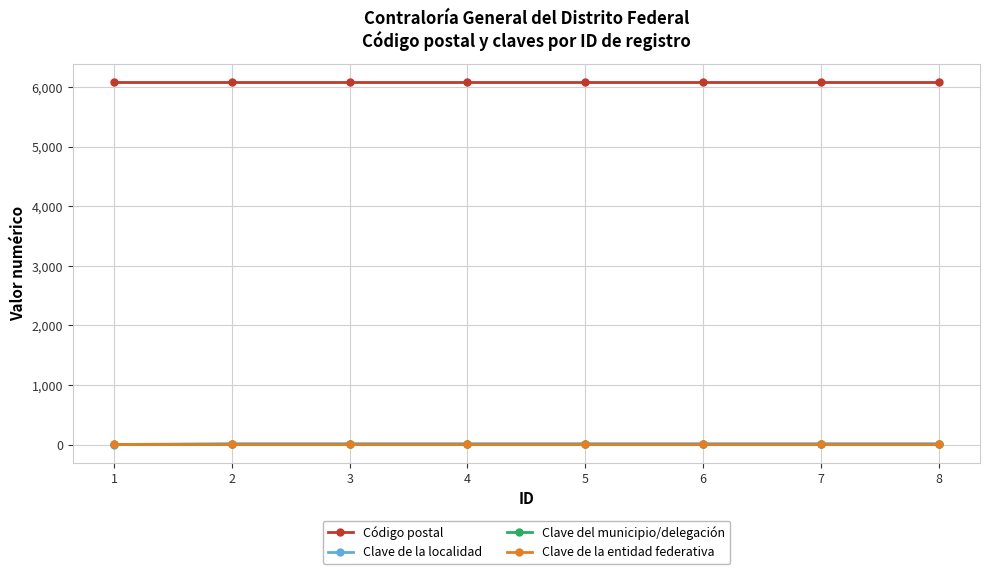

What is the greatest value displayed?

6090